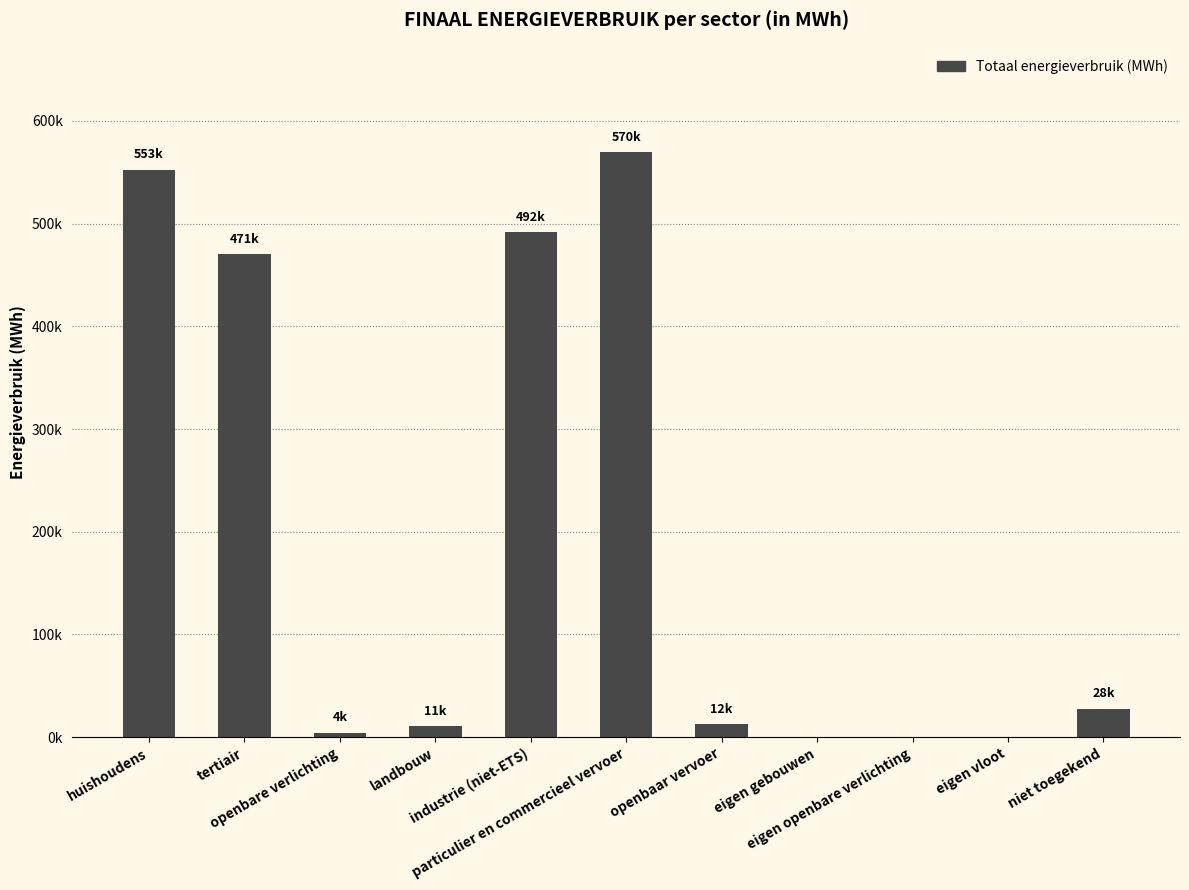

What is the value of the 2nd bar from the left?

470563.5